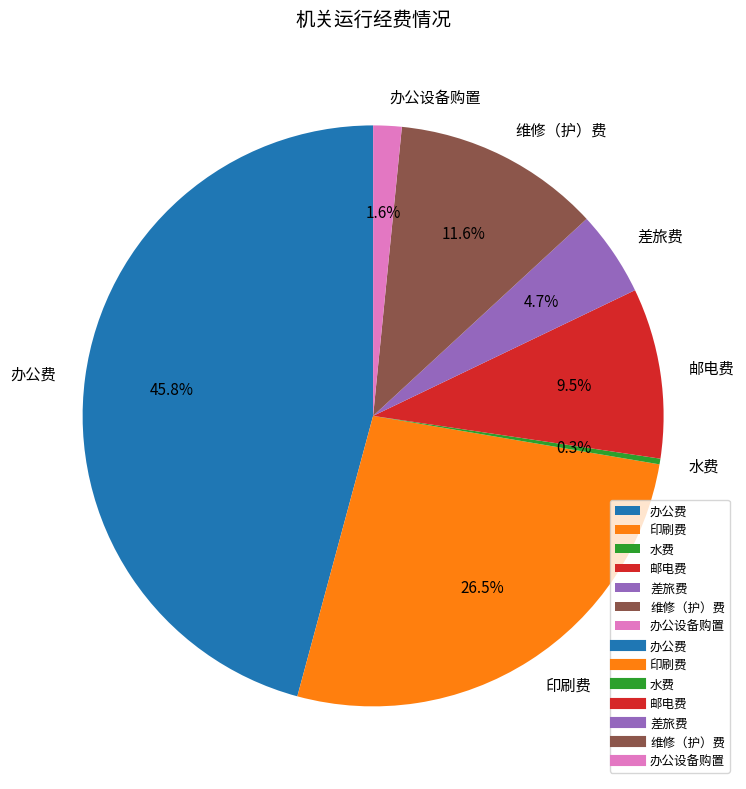

What percentage do 印刷费 and 邮电费 together represent?

36.0%